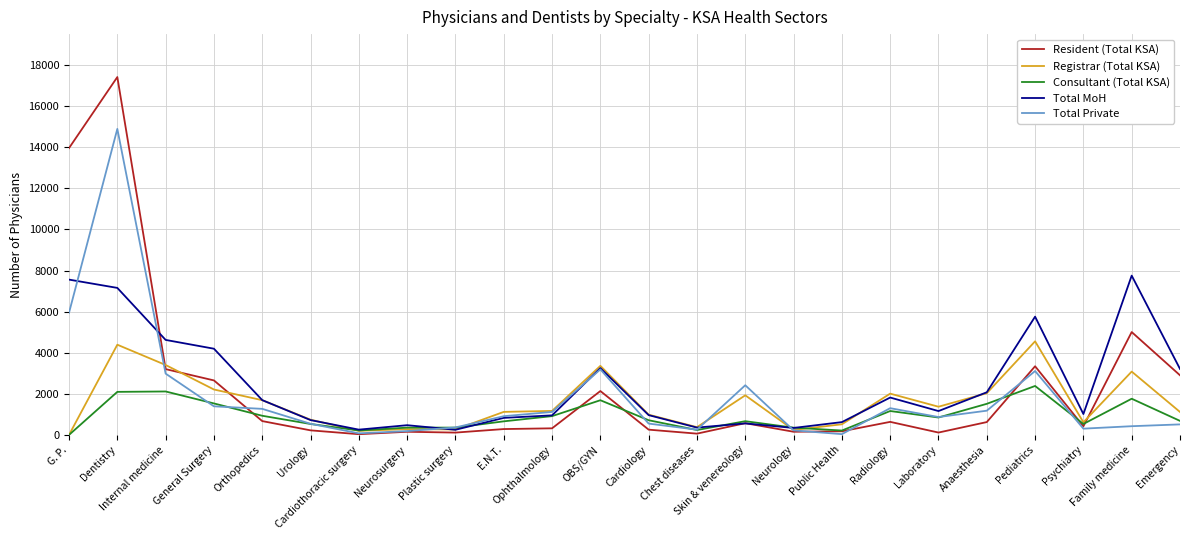

What is the maximum value for Consultant (Total KSA)?

2381